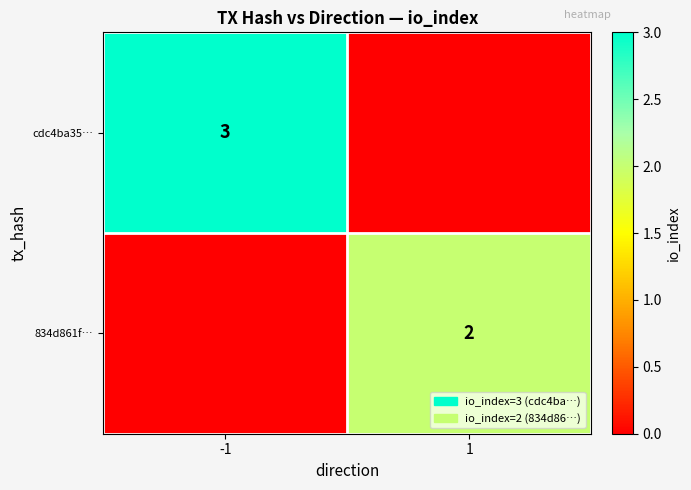

Which label corresponds to the smallest value in the chart?

1